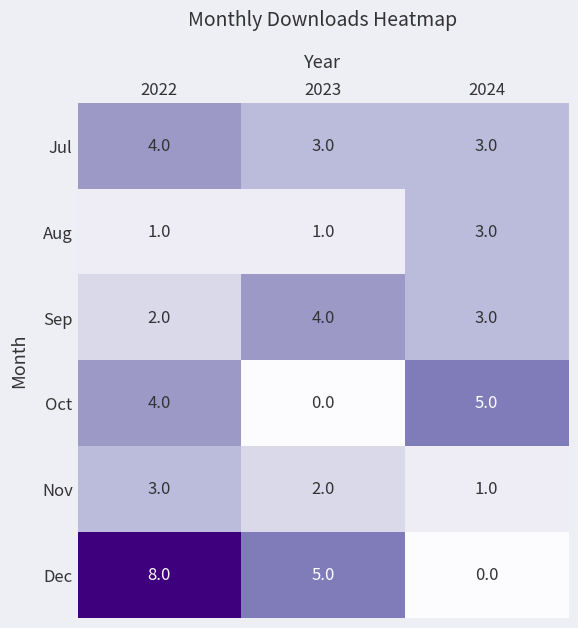

At which category does the chart reach its peak across all series?

2022